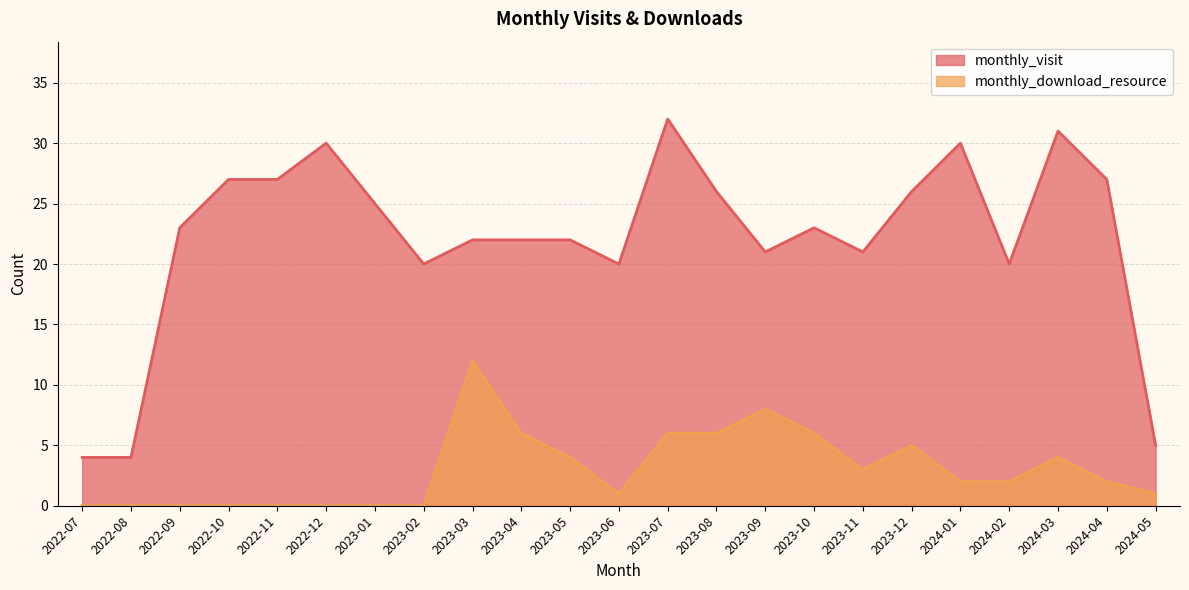

What position from the right is 2024-05?

1